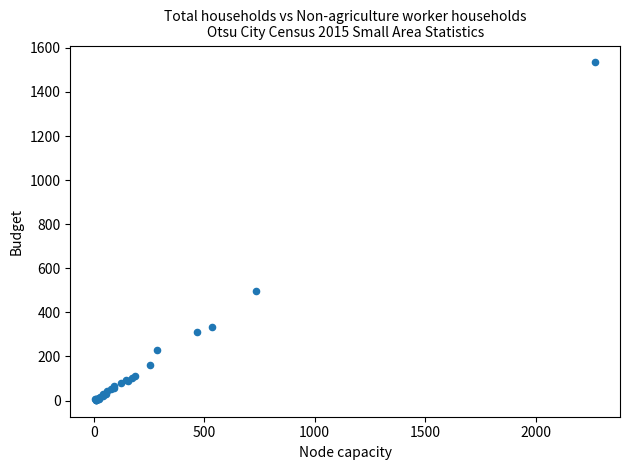

What Y value in the scatter plot is closest to 768?

497